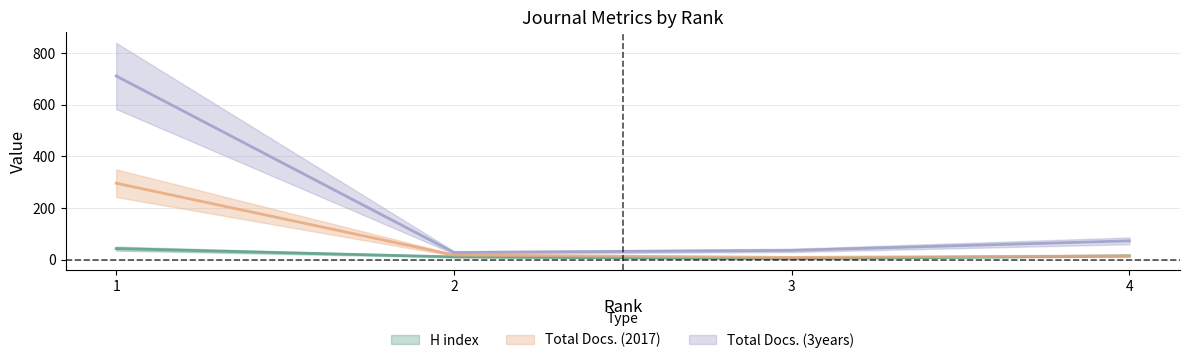

Between 4 and 1, which is larger?

1